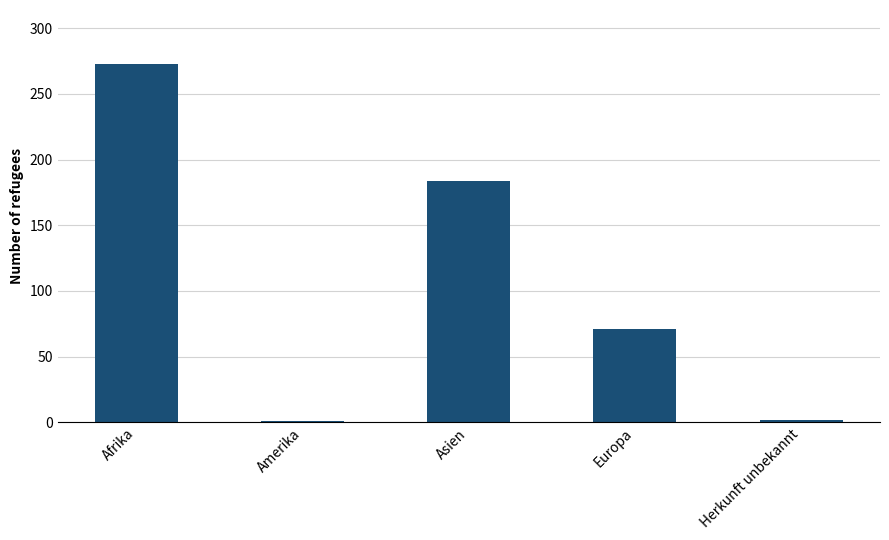

The value at Afrika is 388. True or false?

False